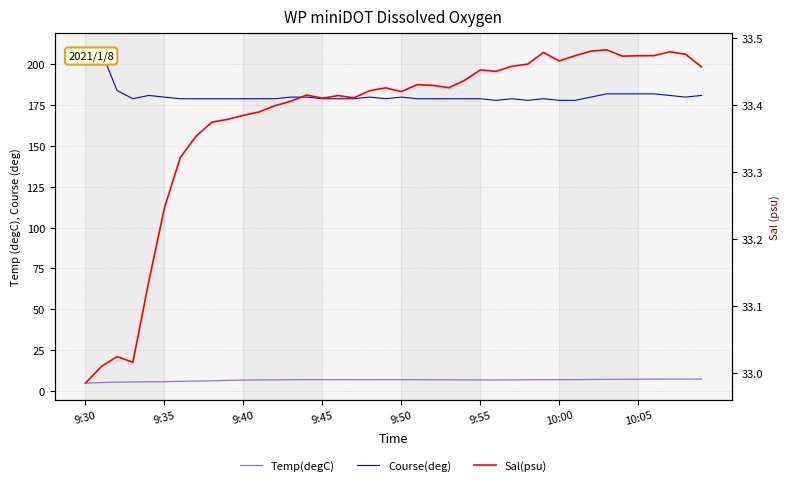

Which series changed the most between 13 and 37?

Course(deg)